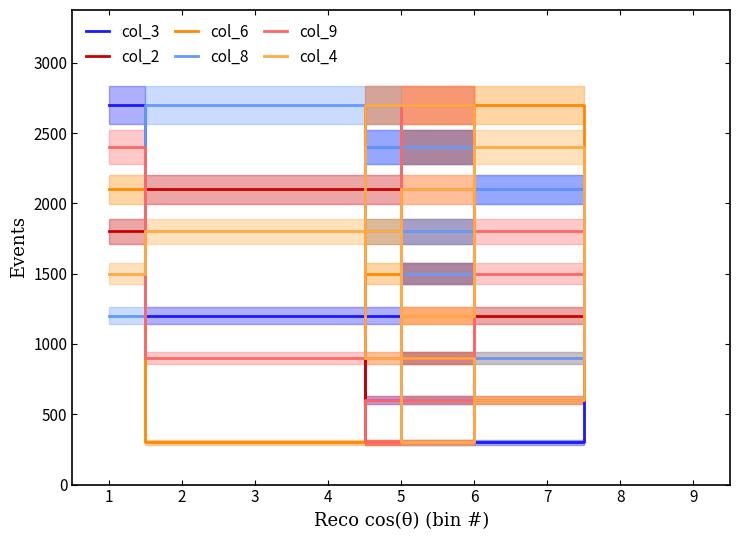

The col_2 series shows 1200 at 6. True or false?

True